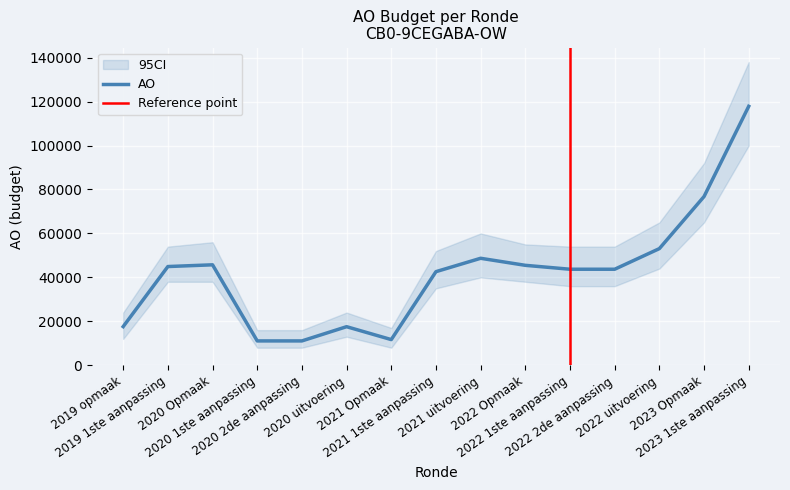

What is the label of the 3rd point from the left?

2020 Opmaak